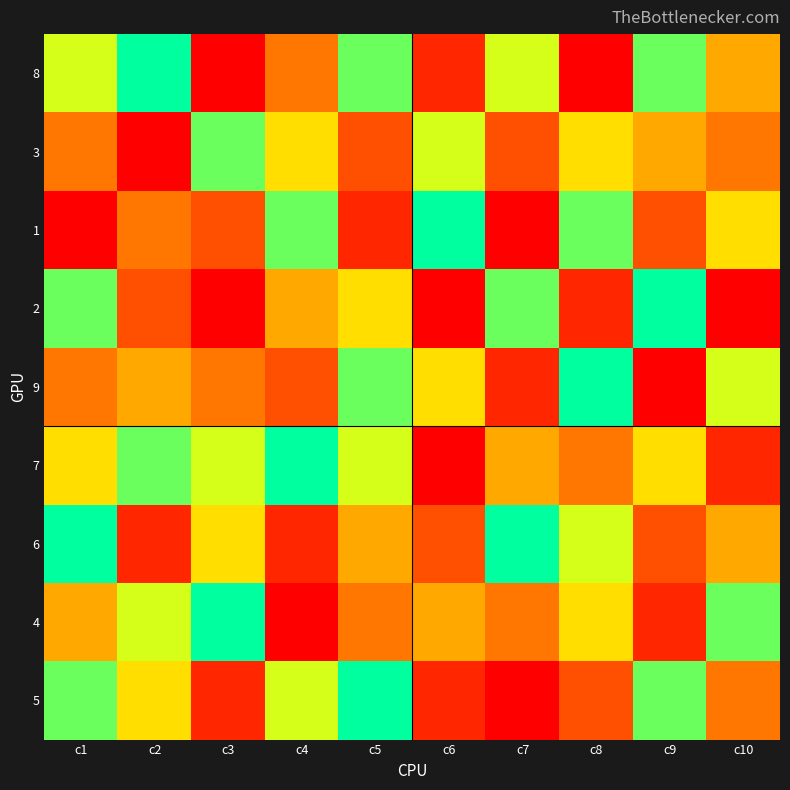

What is the maximum value shown in the chart?

9